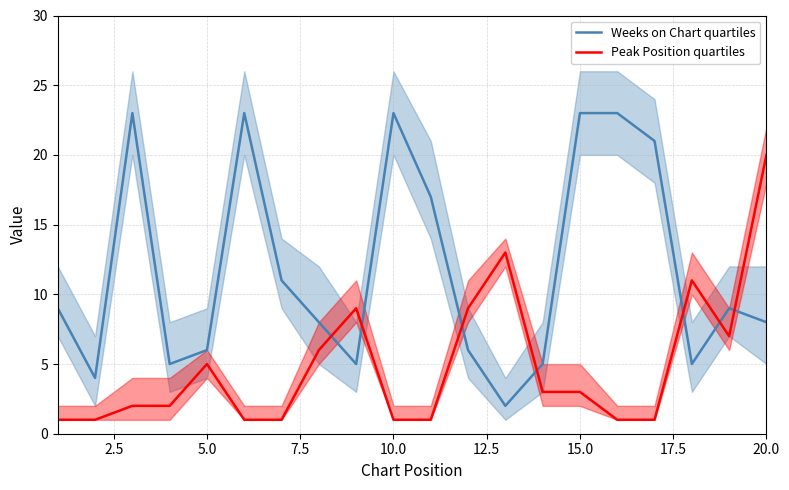

True or false: Peak Position quartiles has a value of 3 at 15.0.

True